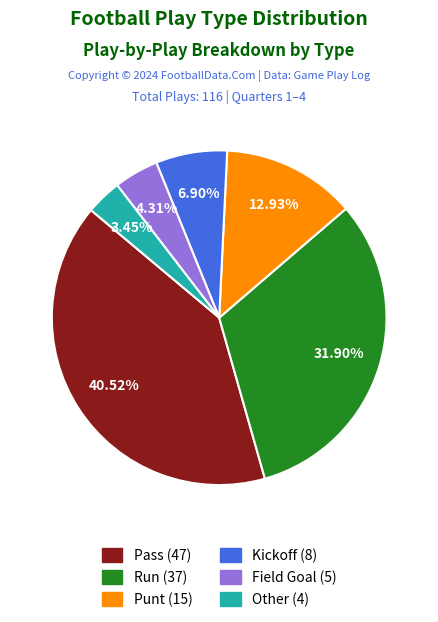

Is there any slice that represents more than half of the pie?

No